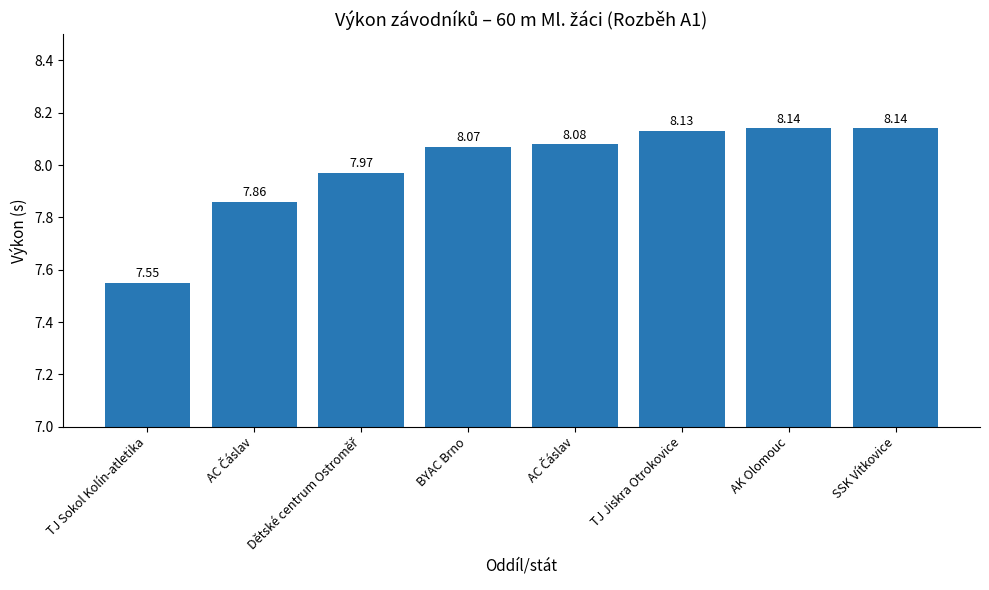

How many series are shown in this chart?

1